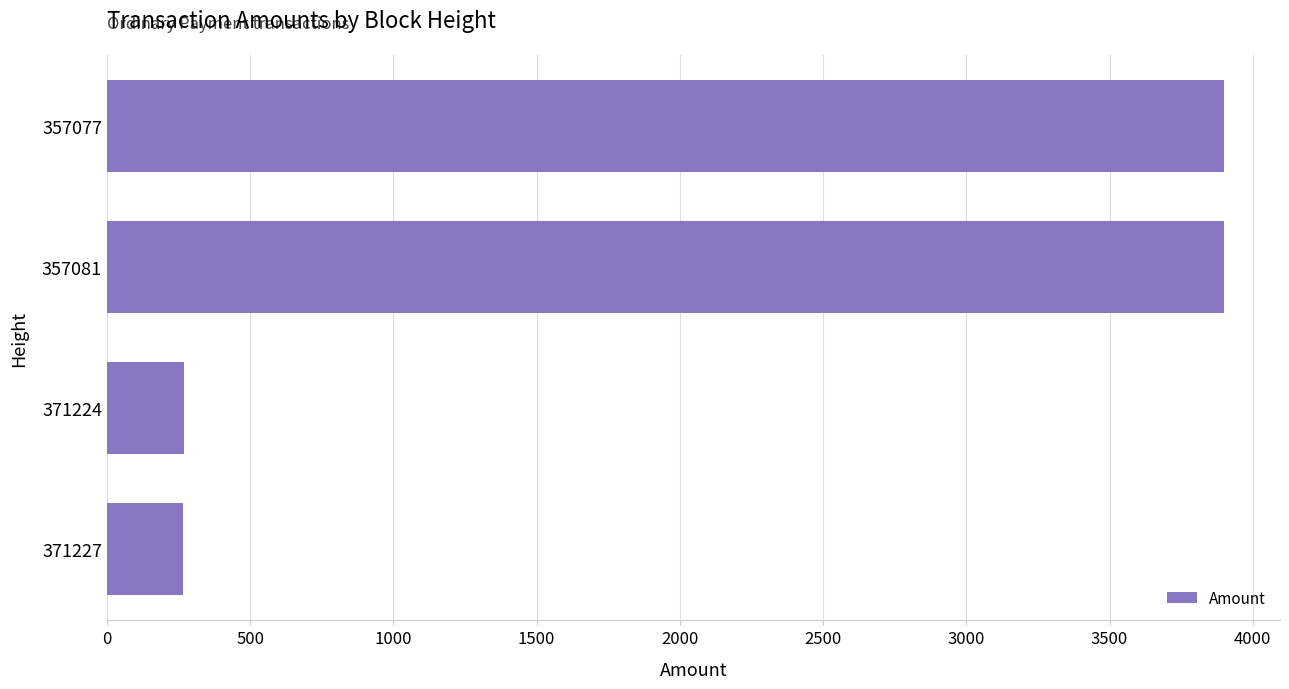

How many series are shown in this chart?

1